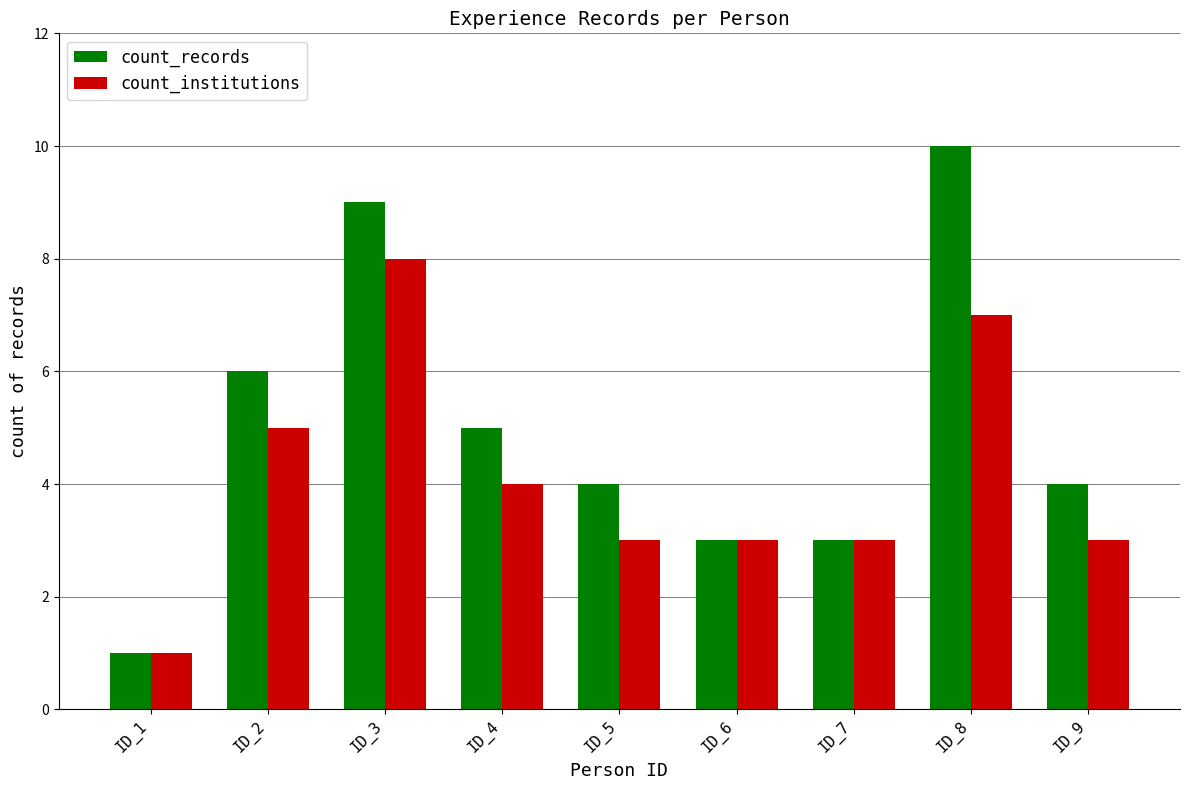

Are the bars grouped side by side (vs. stacked)?

Yes